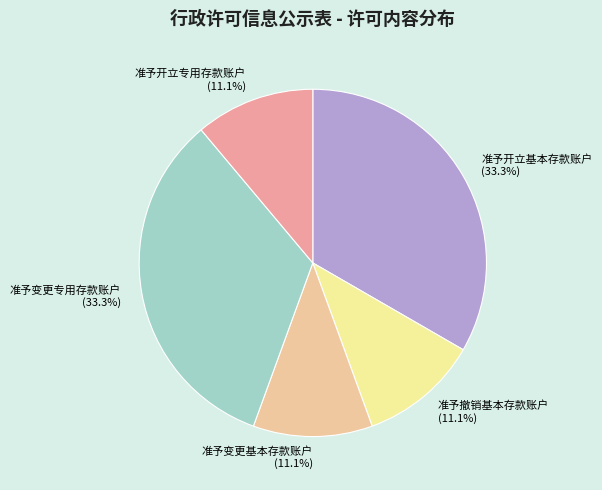

How many slices are in this pie chart?

5